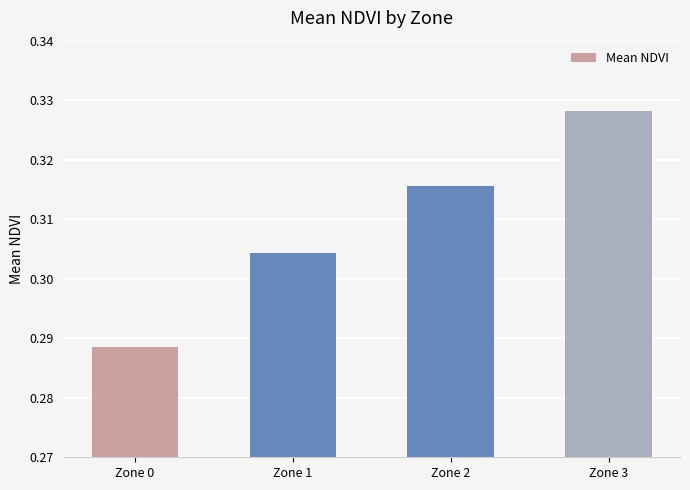

List the labels in order of value, largest first.

Zone 3, Zone 2, Zone 1, Zone 0